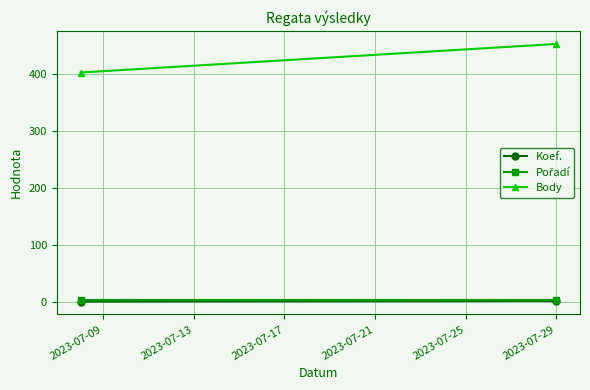

Which series has the largest total across all categories?

Body